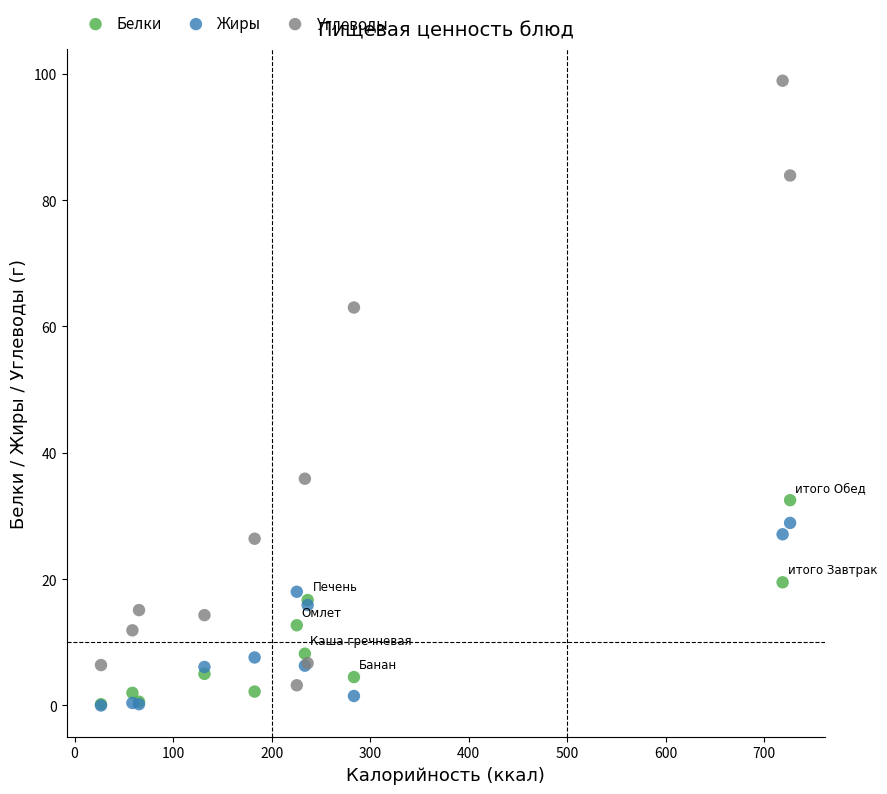

In the Углеводы series, what Y value is closest to 51?

63.0